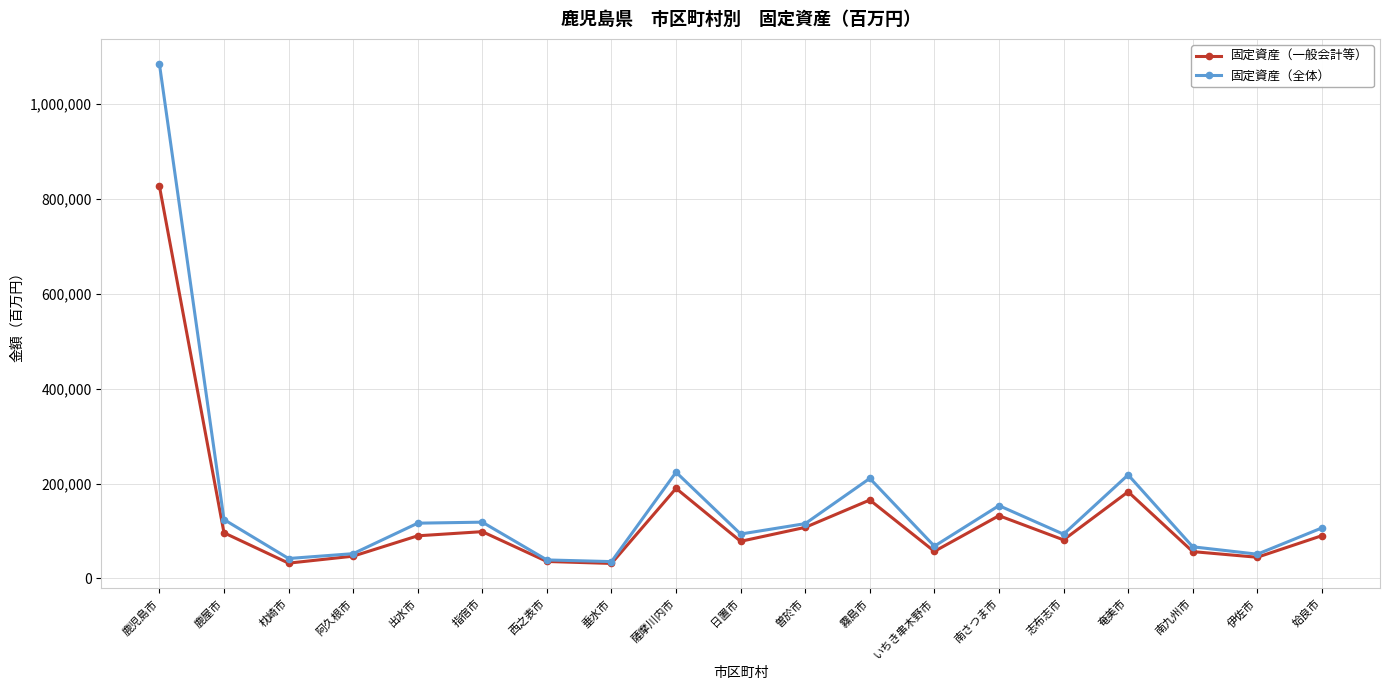

What is the difference between the 固定資産（全体） values at 薩摩川内市 and いちき串木野市?

155787